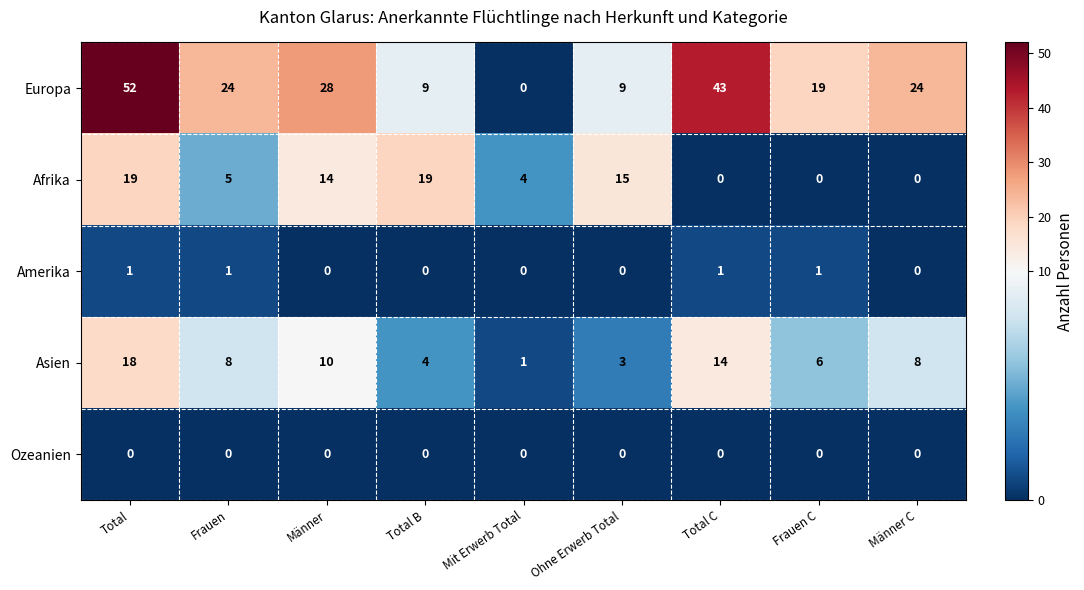

True or false: Europa has a value of 52 at Total.

True